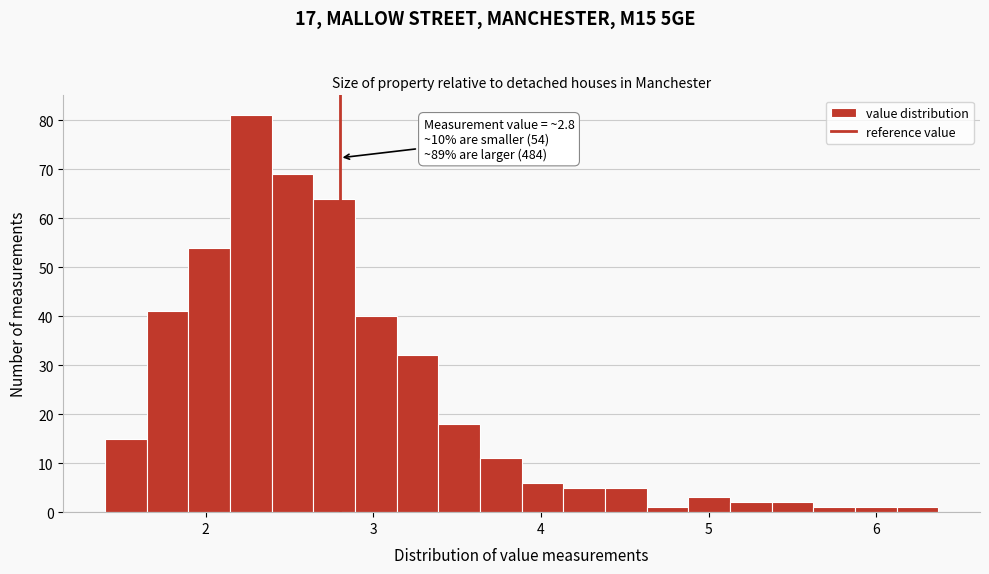

Read against the x-axis, roughly where is the centre of the tallest bar?

2.3